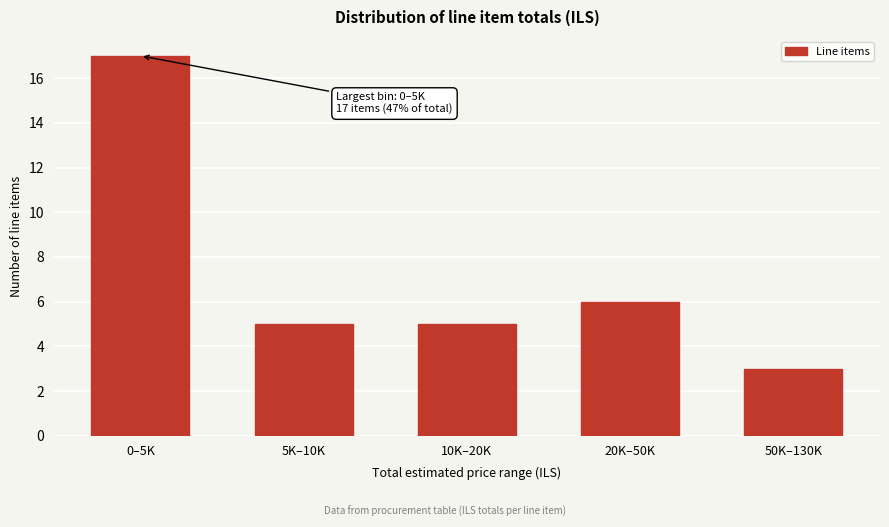

Reading right to left, list all the values displayed in this chart.

50K–130K=3	20K–50K=6	10K–20K=5	5K–10K=5	0–5K=17